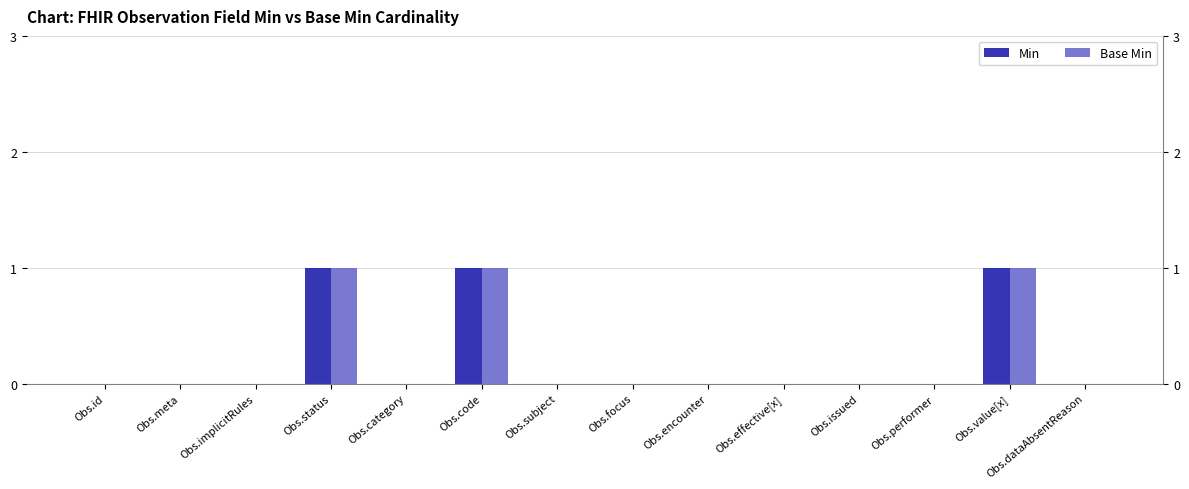

Which series has the largest range (max minus min)?

Min